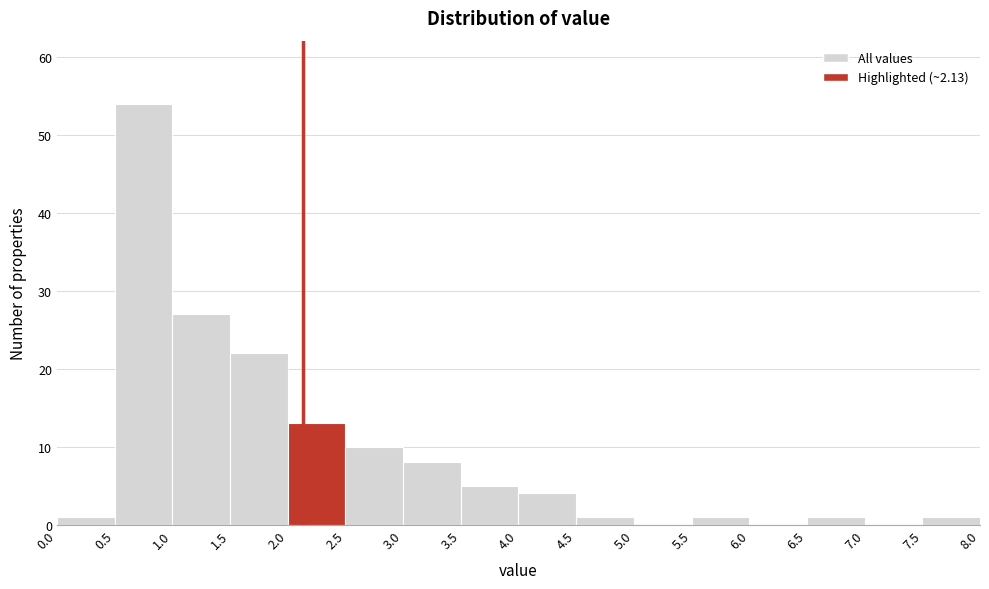

What is the height of the bar covering 4.5 to 5.0 on the x-axis? The values are not printed on the chart, so give them approximately, as read against the axis.

1